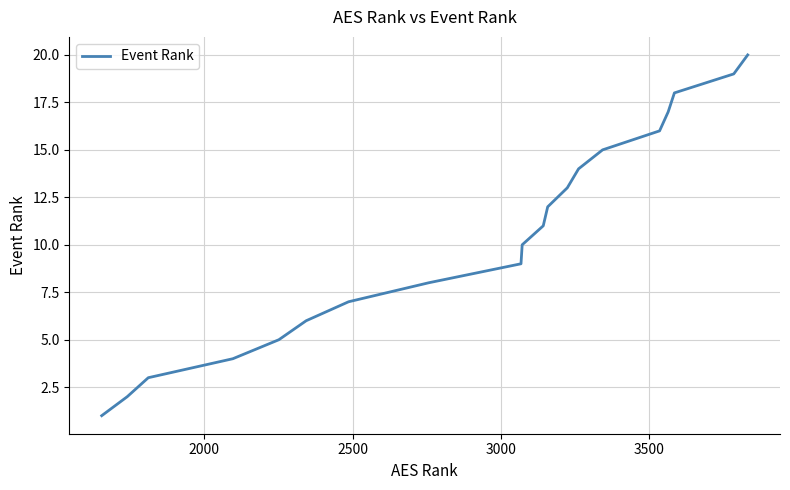

Reading right to left, what are all the values shown in this chart?

20	19	18	17	16	15	14	13	12	11	10	9	8	7	6	5	4	3	2	1